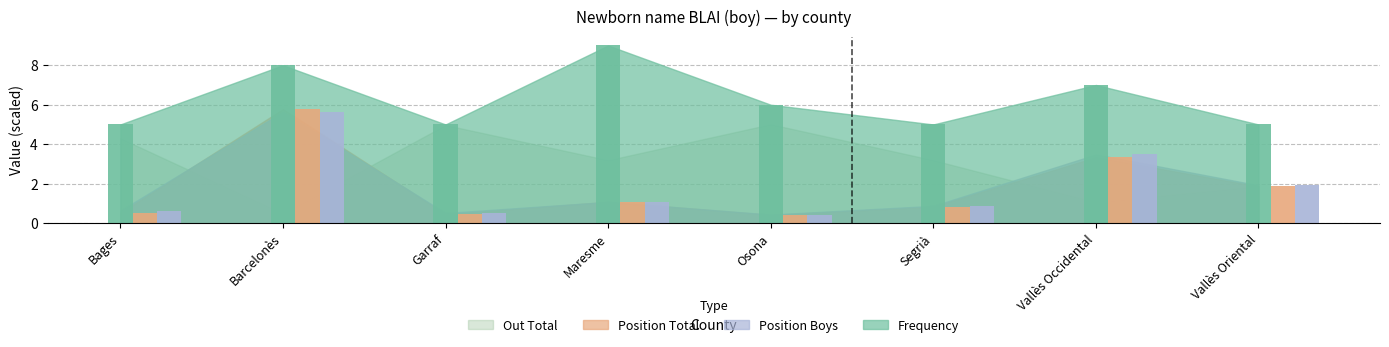

Is it true that Position Boys equals 9.0 at Barcelonès?

False